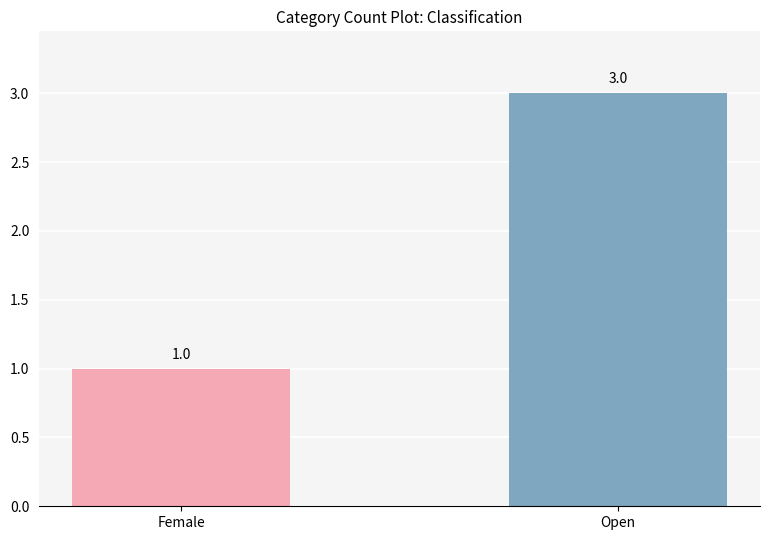

Between Open and Female, which is larger?

Open